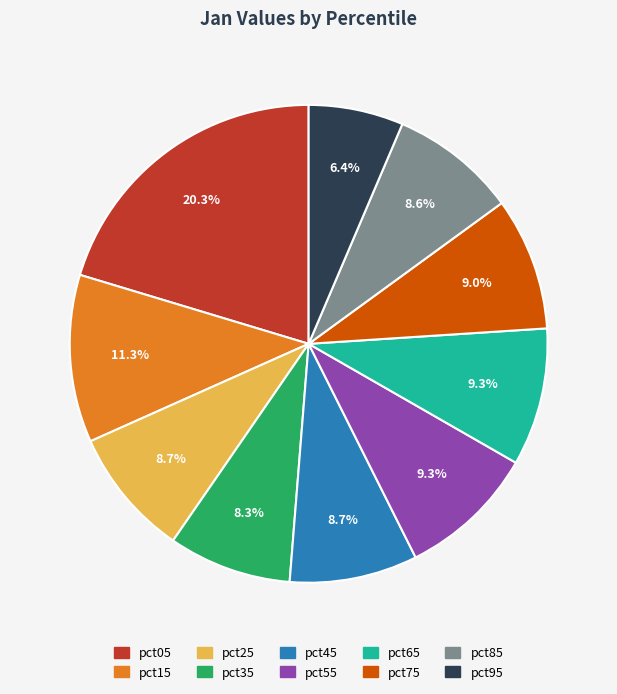

To the nearest percent, what portion does pct35 represent?

8%